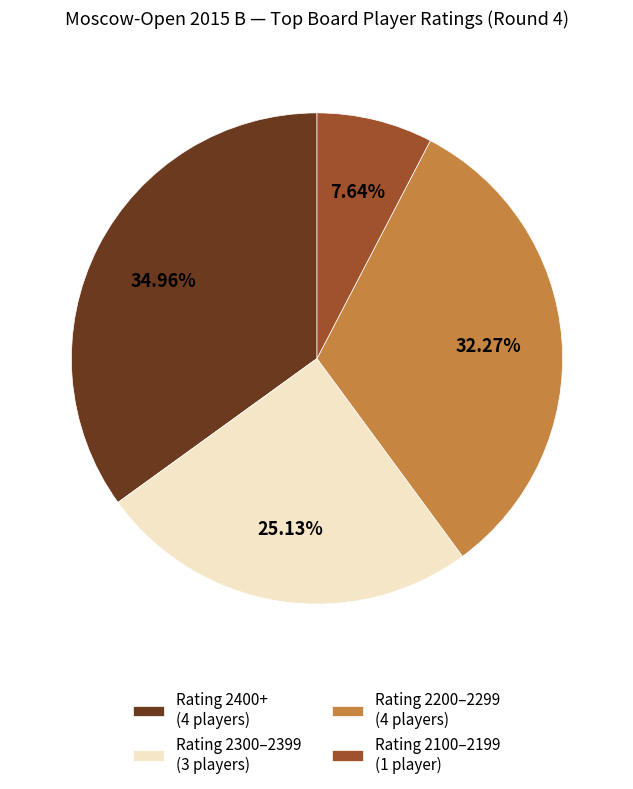

Which category has the smallest portion of the pie?

Rating 2100–2199 (1 player)